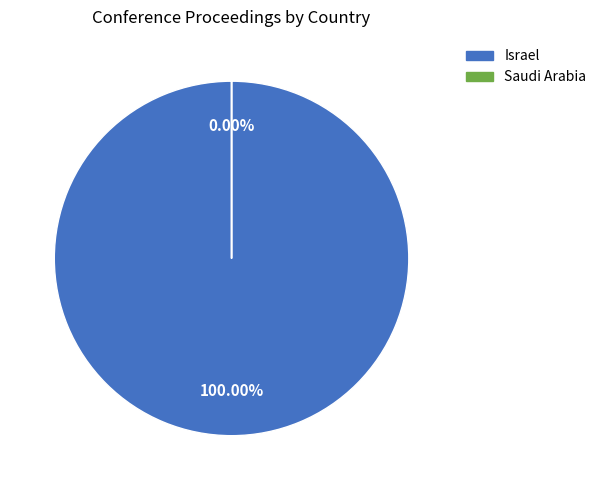

Which slice is the smallest?

Saudi Arabia